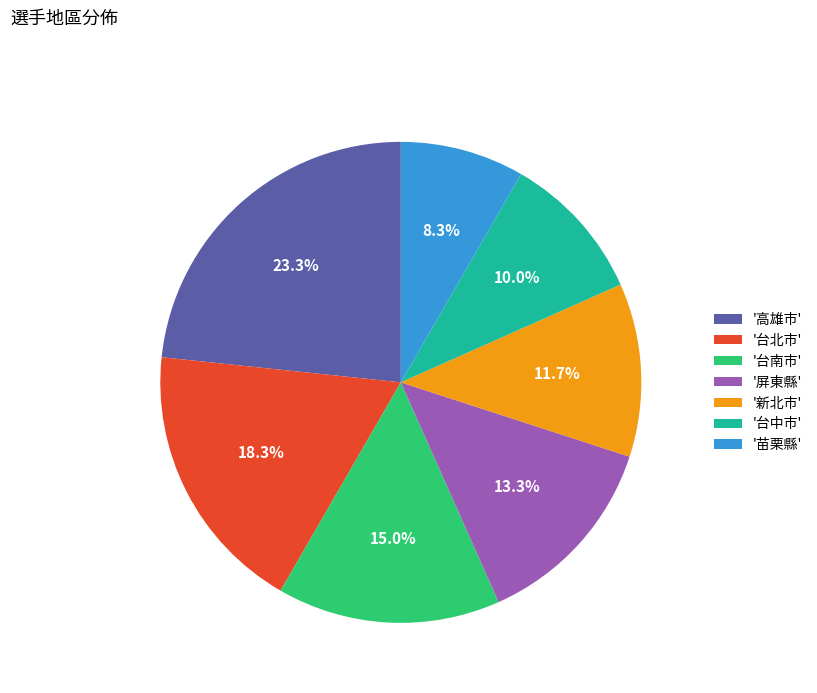

What is the ratio of the value at '台中市' to the value at '高雄市'?

0.4